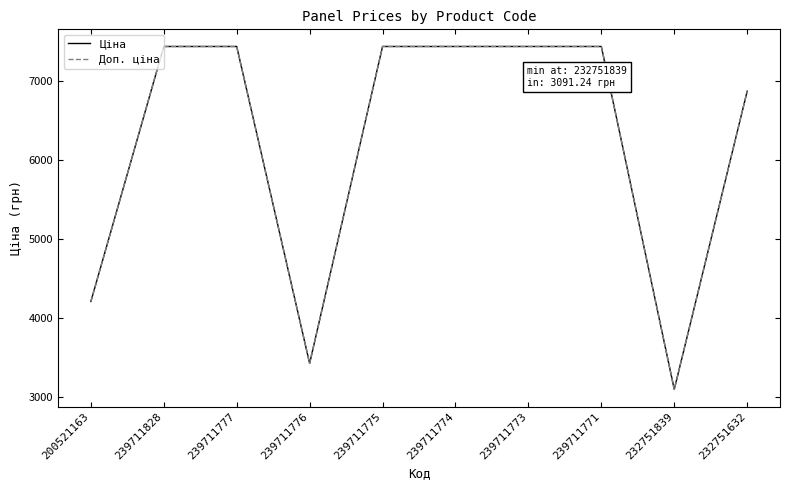

Is the value of Ціна at 239711774 greater than the value of Доп. ціна at 232751632?

Yes